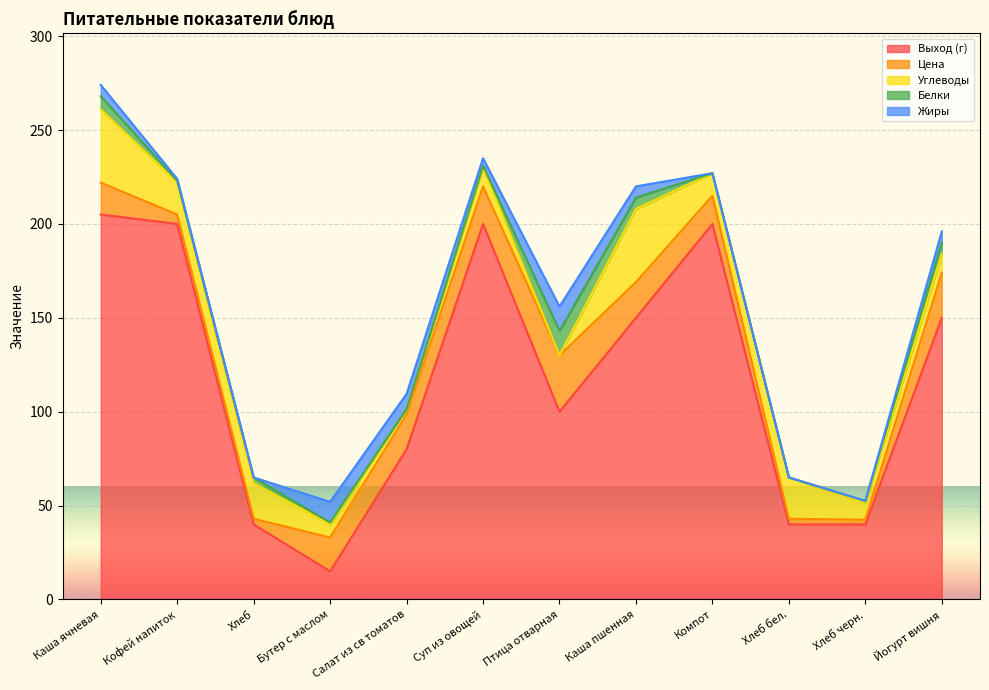

Reading left to right, list all the values displayed in this chart.

Выход (г): Каша ячневая=205.0	Кофей напиток=200.0	Хлеб=40.0	Бутер с маслом=15.0	Салат из св томатов=80.0	Суп из овощей=200.0	Птица отварная=100.0	Каша пшенная=150.0	Компот=200.0	Хлеб бел.=40.0	Хлеб черн.=40.0	Йогурт вишня=150.0
Цена: Каша ячневая=17.0	Кофей напиток=5.0	Хлеб=3.0	Бутер с маслом=18.0	Салат из св томатов=18.5	Суп из овощей=20.0	Птица отварная=30.0	Каша пшенная=19.0	Компот=15.0	Хлеб бел.=3.0	Хлеб черн.=2.5	Йогурт вишня=24.0
Углеводы: Каша ячневая=39.0	Кофей напиток=17.0	Хлеб=19.0	Бутер с маслом=7.0	Салат из св томатов=3.0	Суп из овощей=10.0	Птица отварная=0.0	Каша пшенная=39.0	Компот=12.0	Хлеб бел.=22.0	Хлеб черн.=9.0	Йогурт вишня=10.0
Белки: Каша ячневая=7.0	Кофей напиток=1.0	Хлеб=3.0	Бутер с маслом=1.0	Салат из св томатов=0.0	Суп из овощей=1.0	Птица отварная=13.0	Каша пшенная=6.0	Компот=0.0	Хлеб бел.=0.0	Хлеб черн.=1.0	Йогурт вишня=6.0
Жиры: Каша ячневая=6.0	Кофей напиток=1.0	Хлеб=0.0	Бутер с маслом=11.0	Салат из св томатов=8.0	Суп из овощей=4.0	Птица отварная=13.0	Каша пшенная=6.0	Компот=0.0	Хлеб бел.=0.0	Хлеб черн.=0.0	Йогурт вишня=6.0